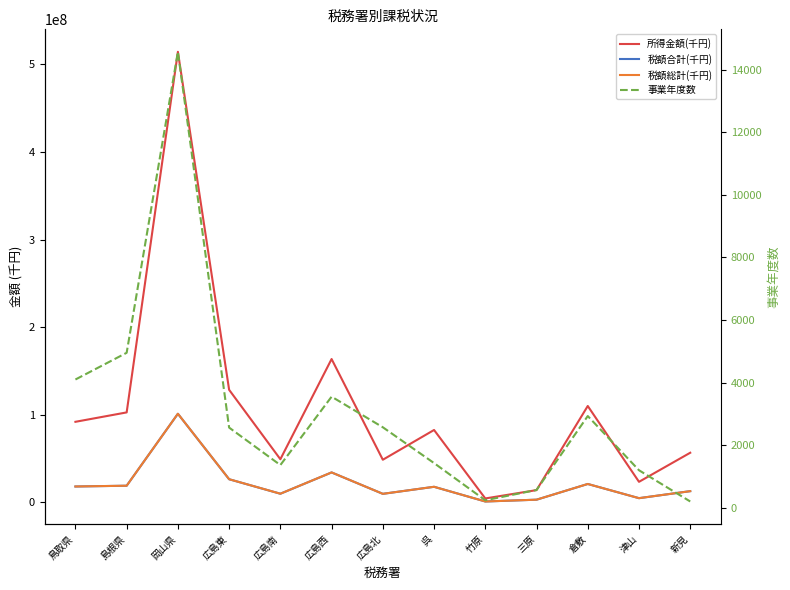

The 税額合計(千円) series shows 9700741 at 広島南. True or false?

True